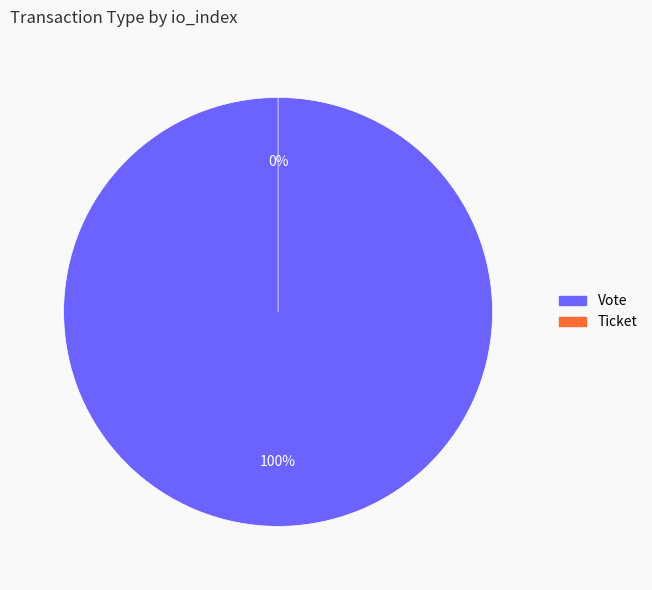

How much of the chart is everything except Ticket?

100.0%